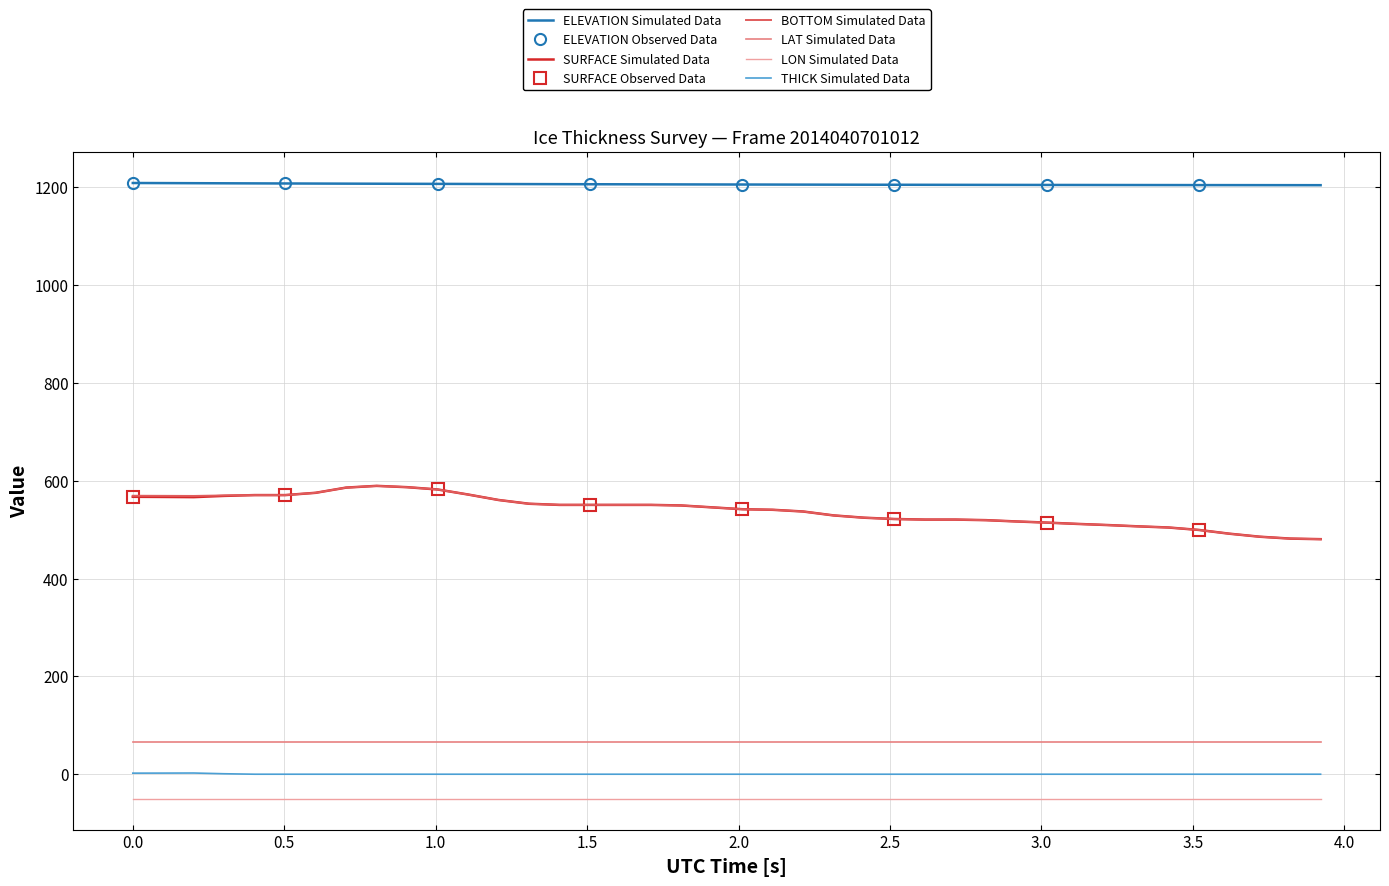

True or false: THICK Simulated Data and SURFACE Simulated Data intersect in this chart.

False